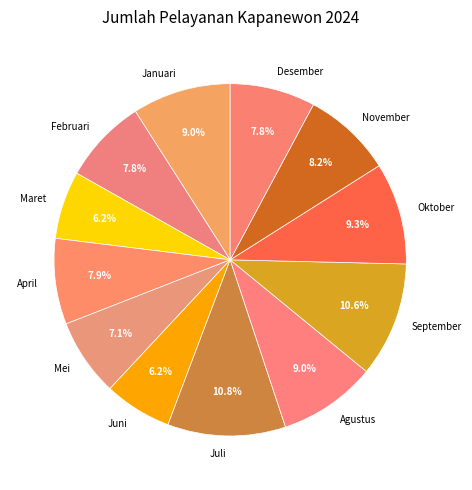

To the nearest percent, what is the combined percentage of November and Juni?

14%